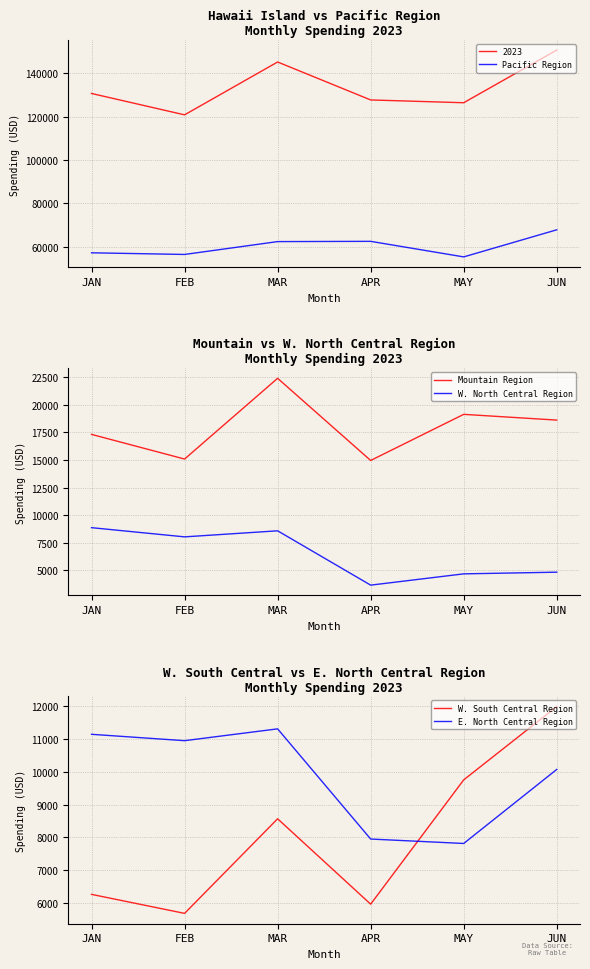

Which has a higher value, JUN or APR?

JUN